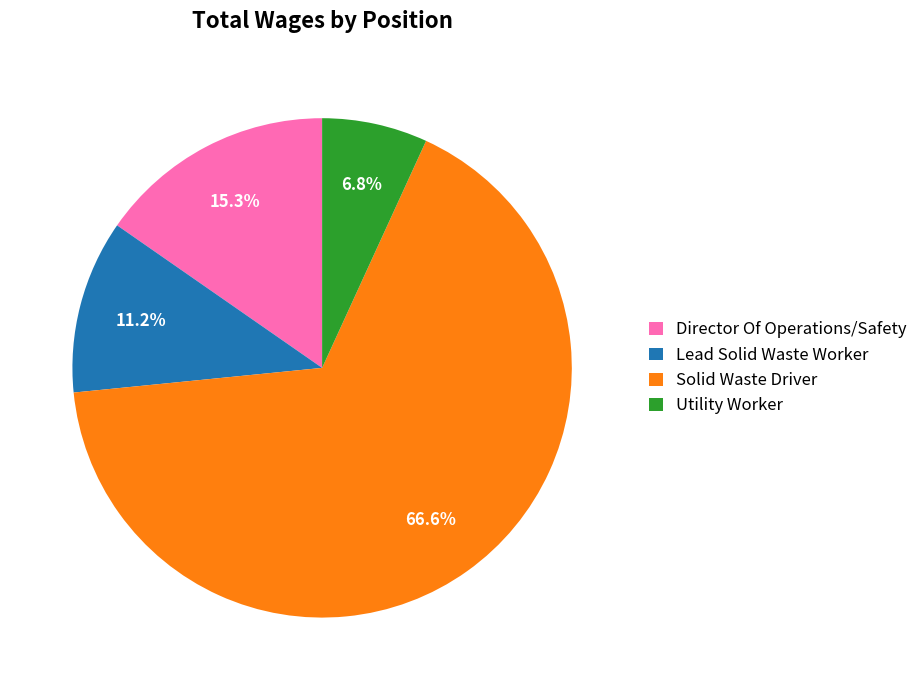

Which has a higher value, Director Of Operations/Safety or Utility Worker?

Director Of Operations/Safety